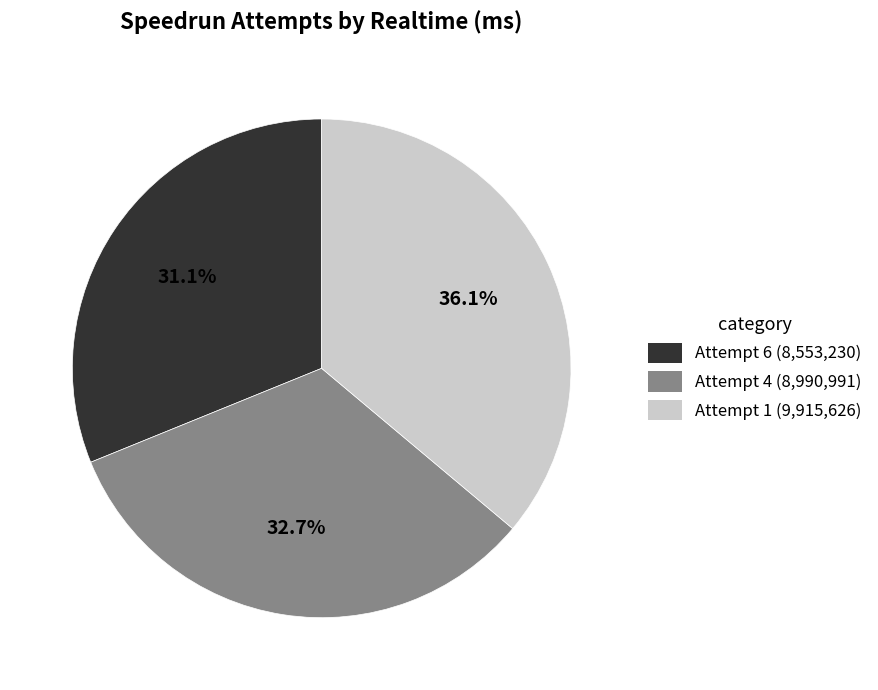

What is the total percentage of Attempt 6 and Attempt 4?

63.9%